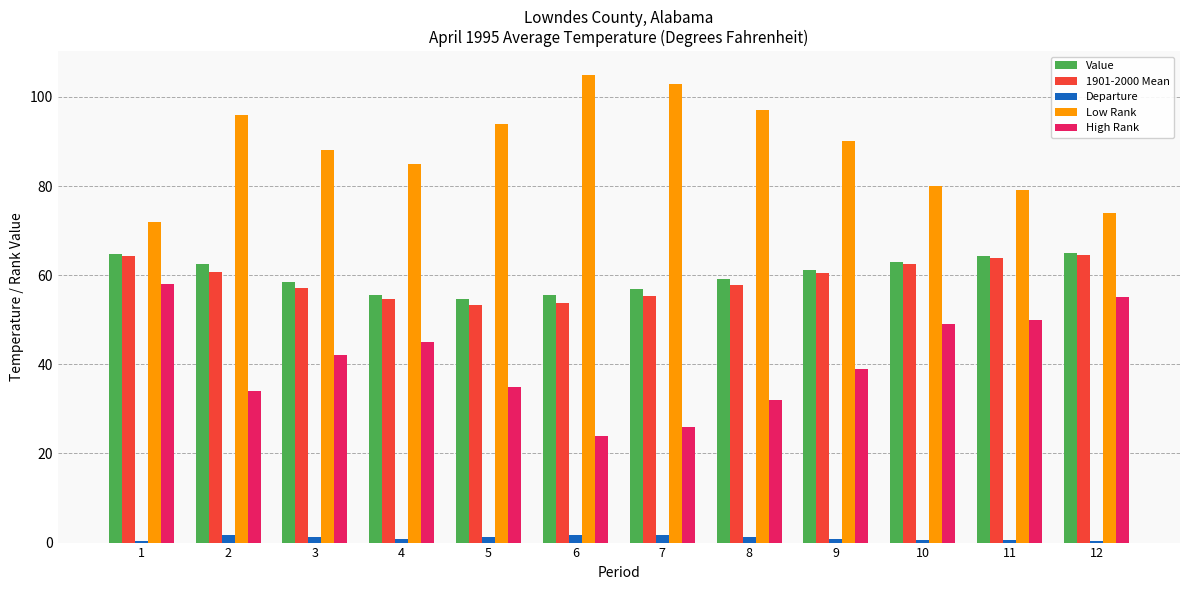

What is the sum of all High Rank values?

489.0